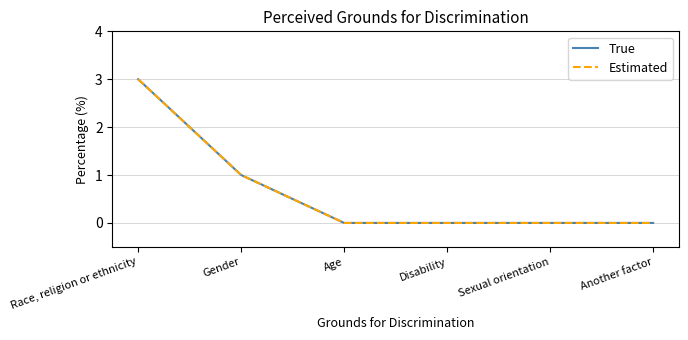

How many lines are shown in the chart?

2